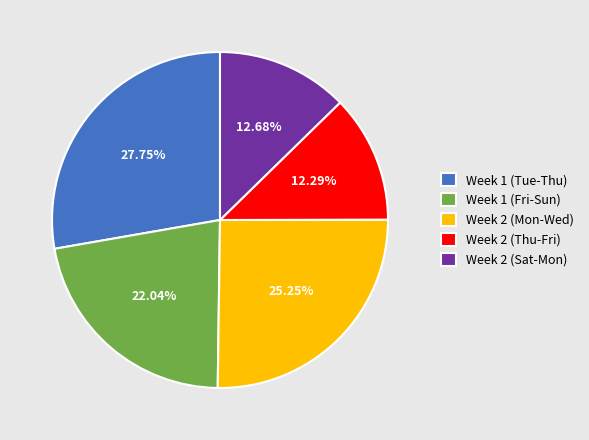

Is there any slice that represents more than half of the pie?

No